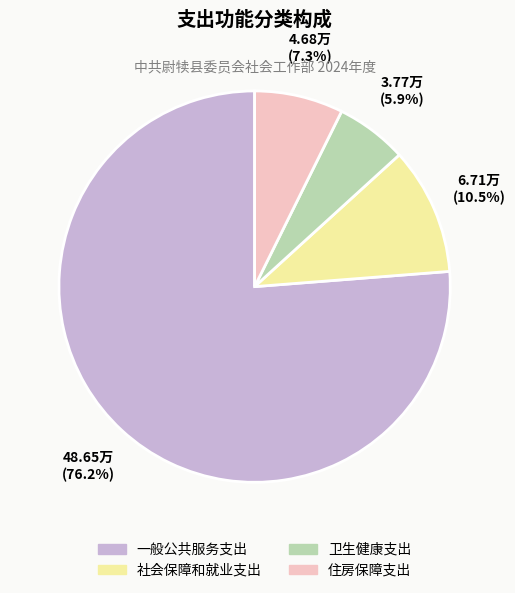

Which category has the biggest portion of the pie?

一般公共服务支出